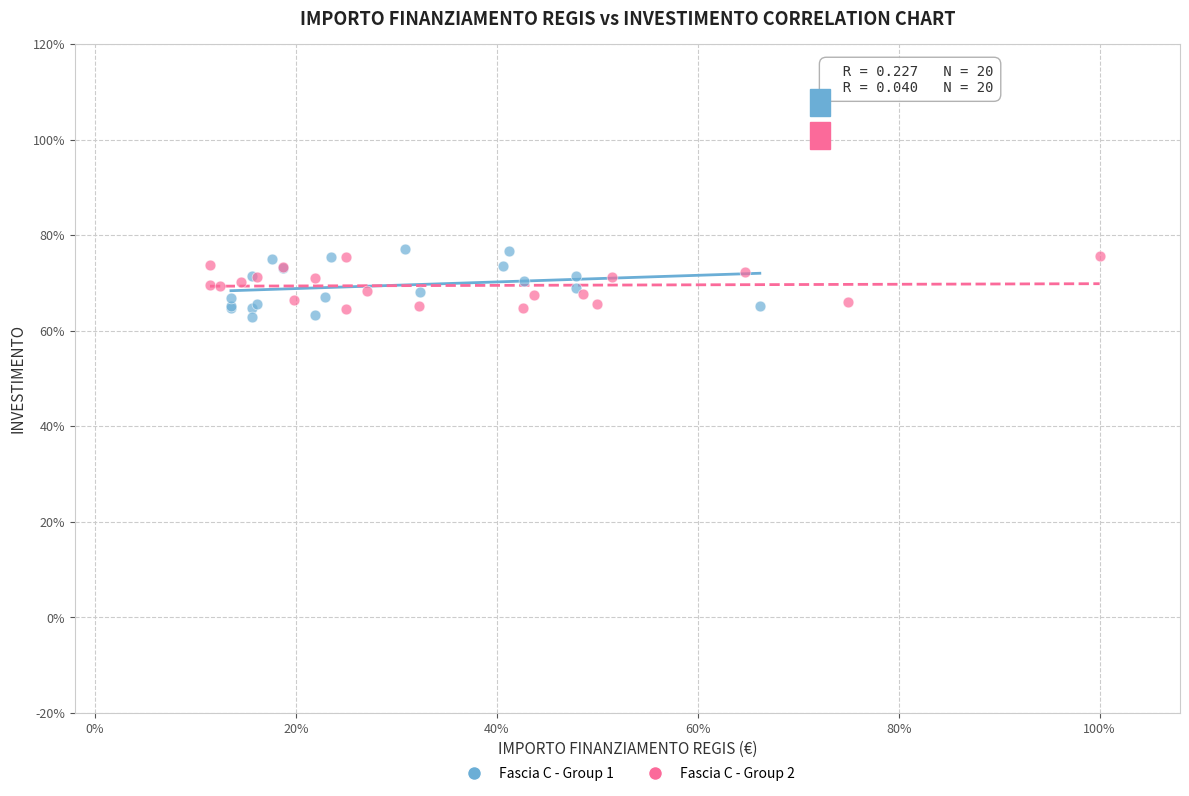

Which series reaches the maximum Y coordinate?

Fascia C - Group 1